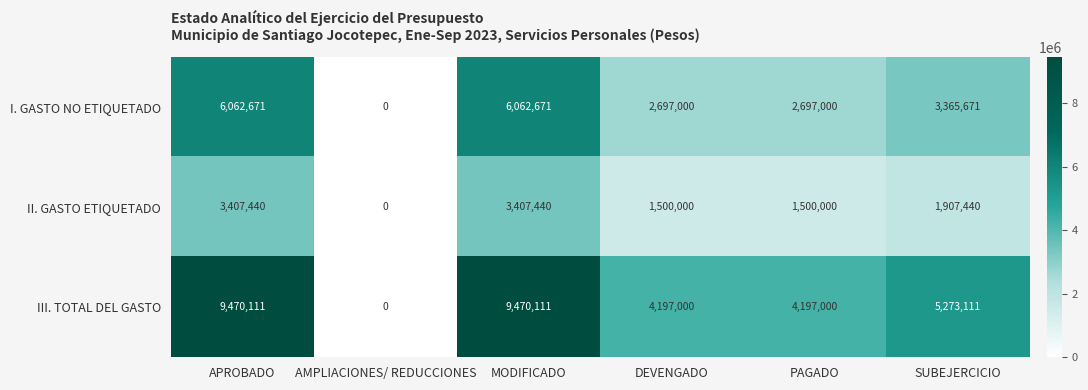

What is the spread (max minus min) of values at DEVENGADO?

2697000